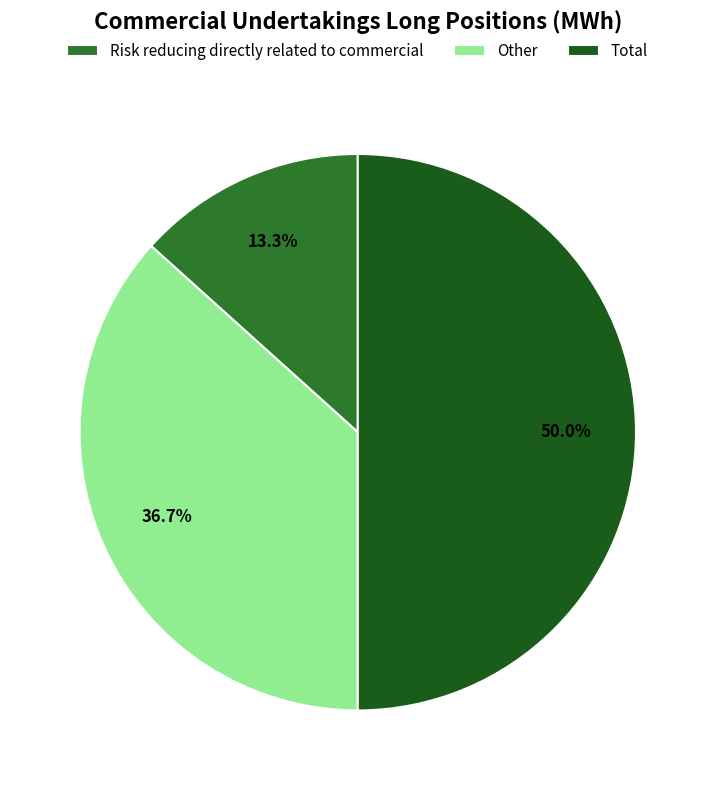

True or false: Risk reducing directly related to commercial accounts for 13% of the total.

True